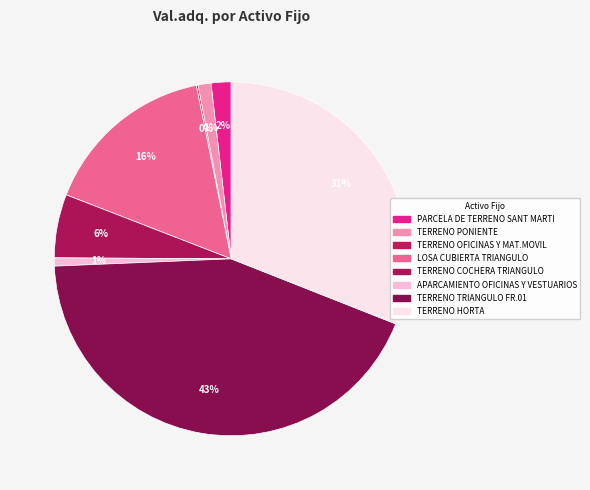

Is it true that APARCAMIENTO OFICINAS Y VESTUARIOS is 11% of the pie?

False